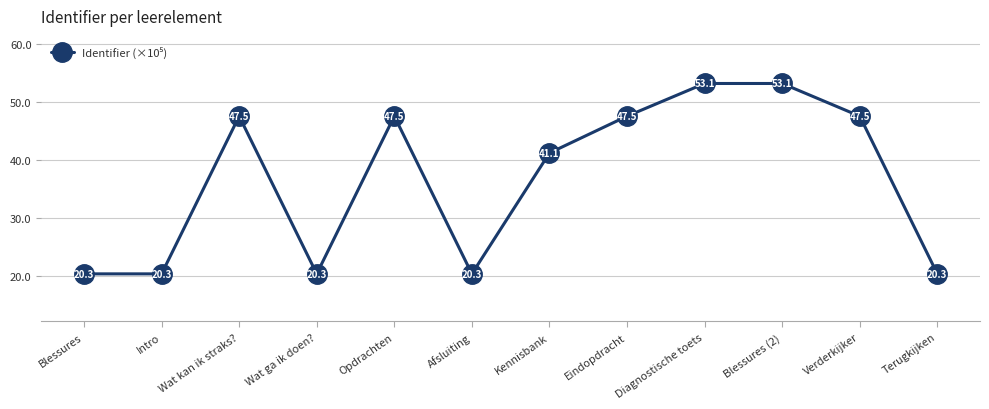

What is the change in value from Blessures to Opdrachten?

+27.2